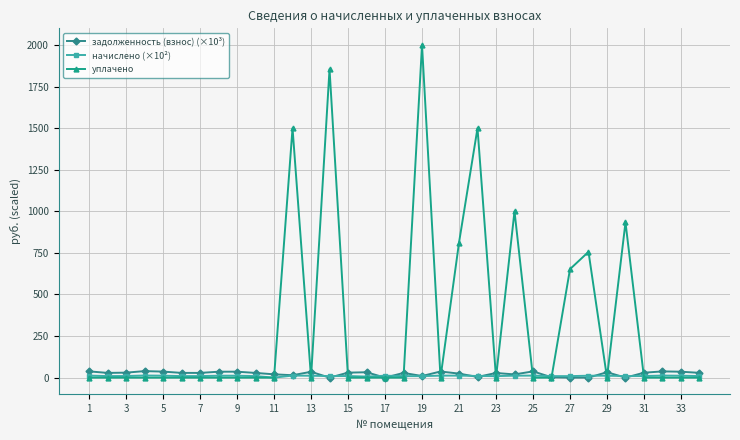

What is the maximum value for уплачено?

2000.0